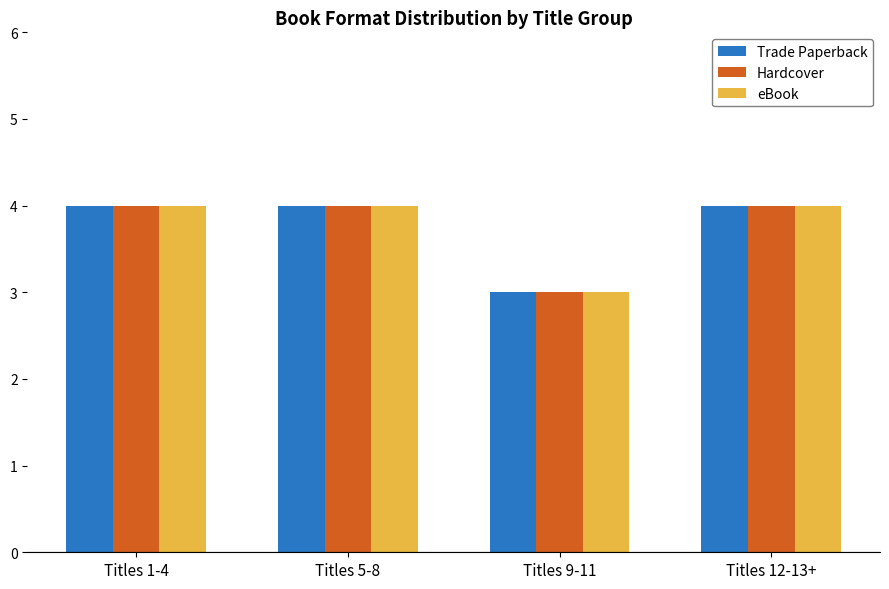

The Trade Paperback series shows 2 at Titles 1-4. True or false?

False